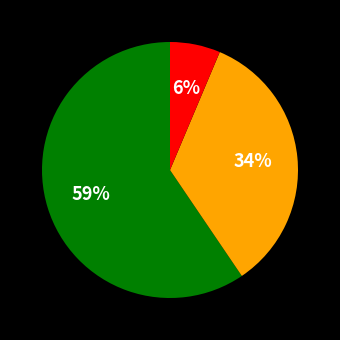

Is there a majority slice in this chart?

Yes